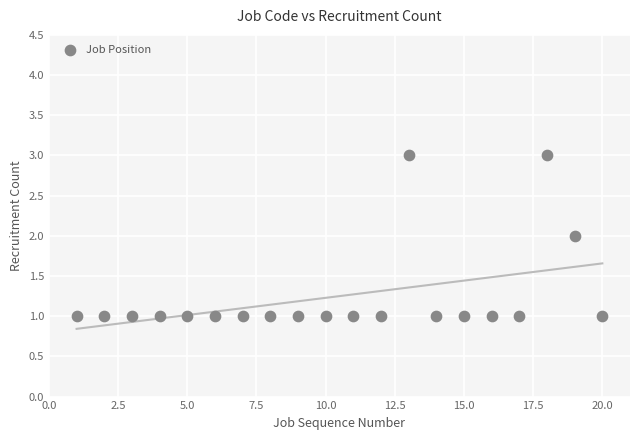

What is the range of X values (max minus min)?

19